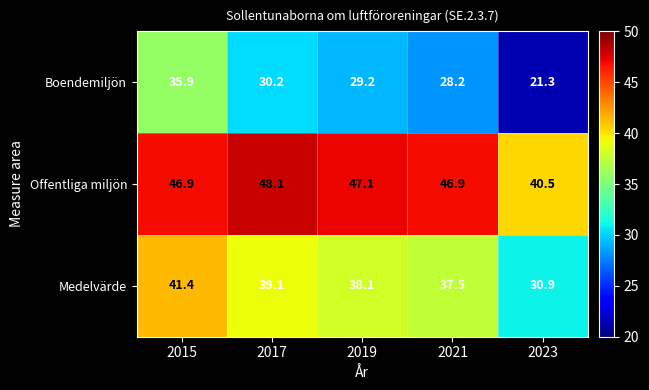

What is the sum of the Medelvärde values at 2019 and 2017?

77.2